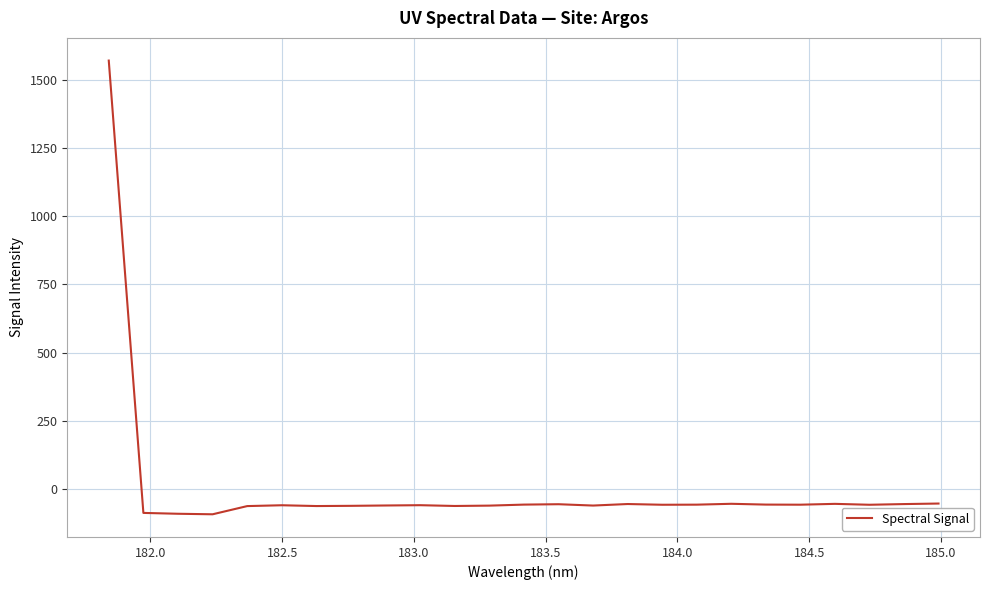

What is the smallest value displayed?

-92.2